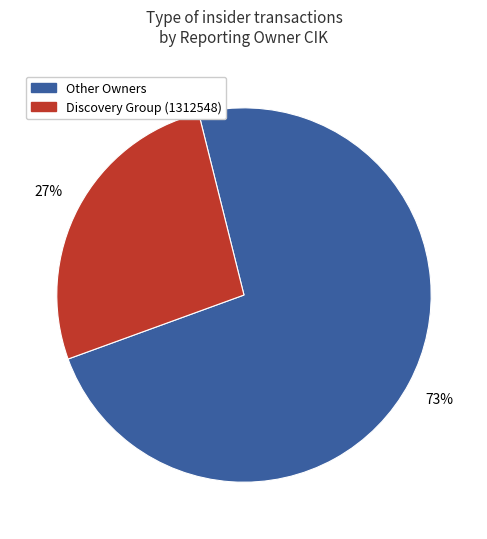

To the nearest percent, what is the average slice percentage?

50%